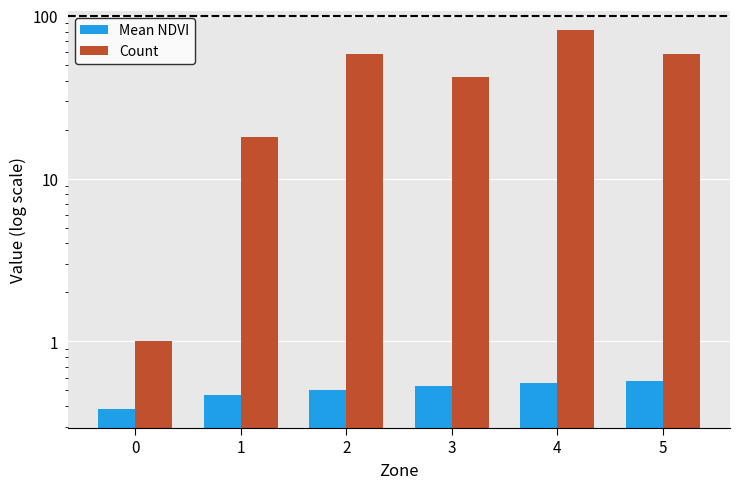

How many groups of bars are there?

6